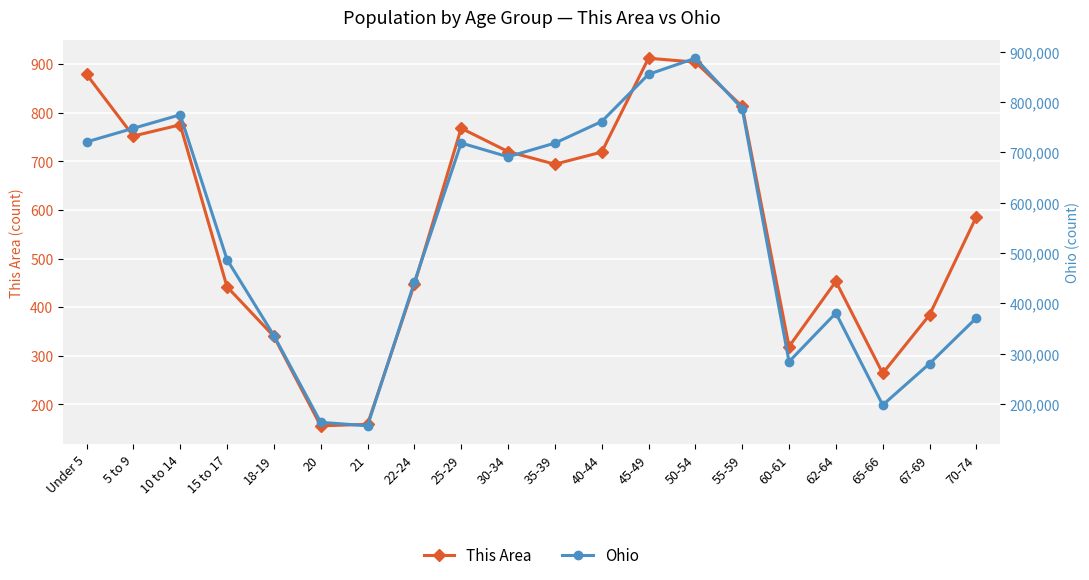

What is the sum of all This Area values?

11486